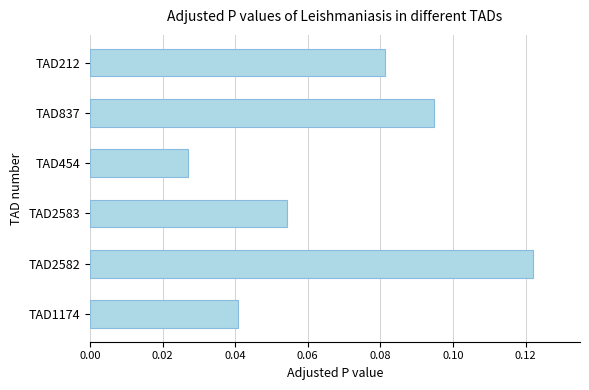

The value at TAD837 is 0.0. True or false?

False